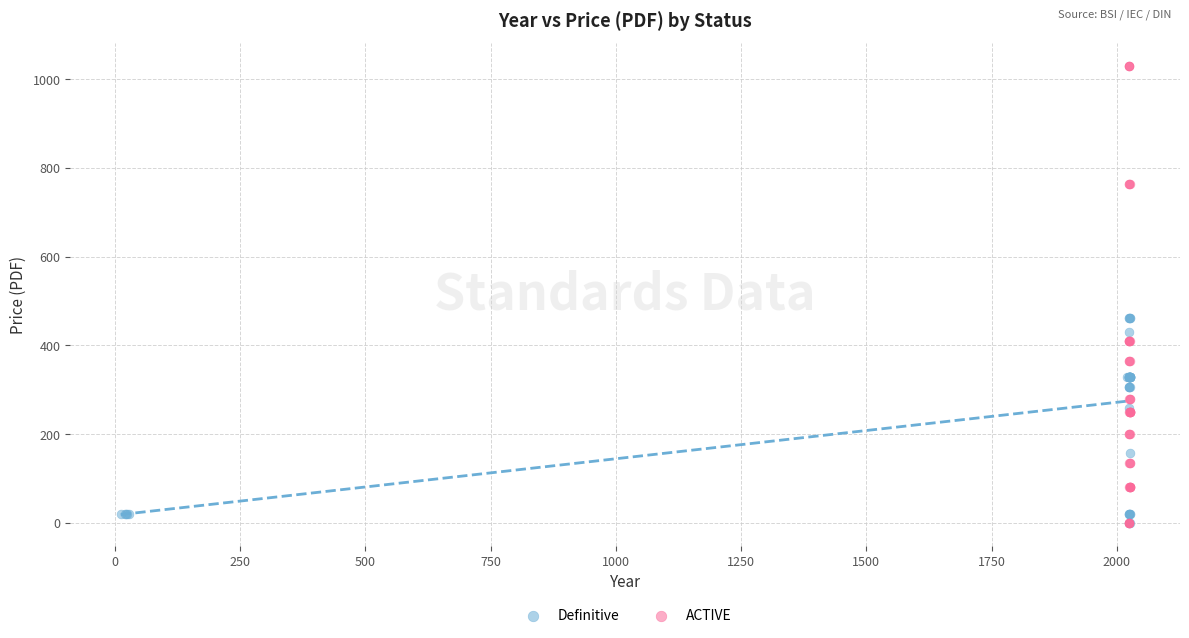

Which series has the widest spread of Y values?

ACTIVE